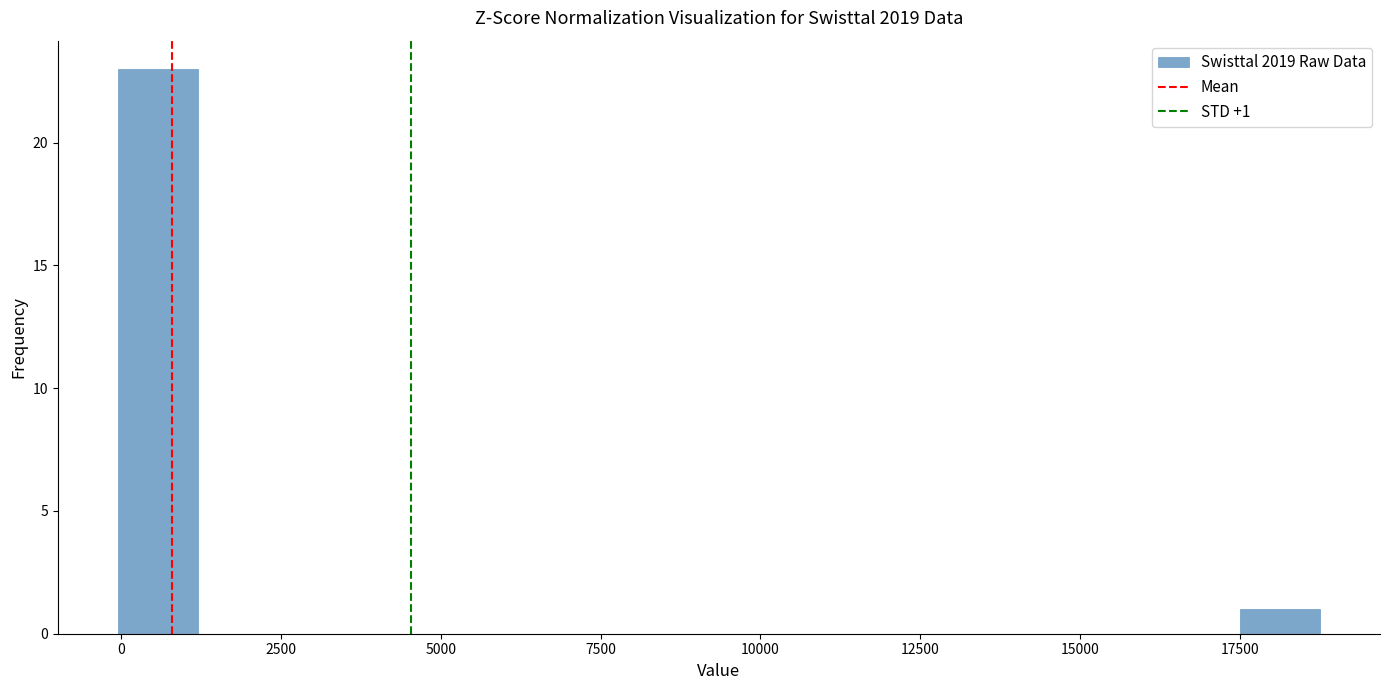

Around what value on the x-axis is the tallest bar? Give the approximate position of its centre, as read against the axis.

500